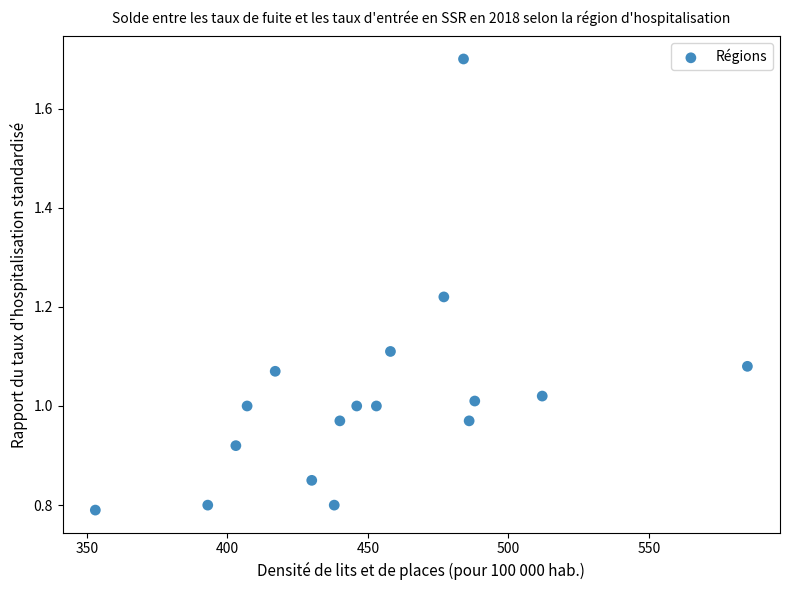

What is the range of X values (max minus min)?

232.0